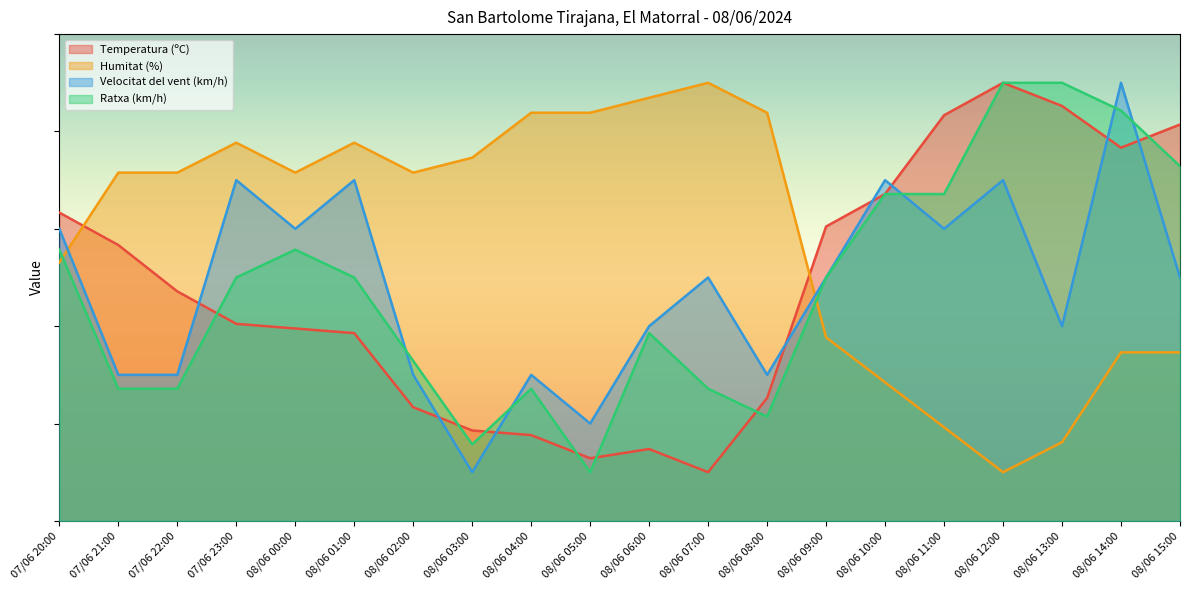

Reading right to left, extract all data points from this chart.

Temperatura (ºC): 81.4	76.7	85.2	90.0	83.3	67.1	60.5	25.2	10.0	14.8	12.9	17.6	18.6	23.3	38.6	39.5	40.5	47.1	56.7	63.3
Humitat (%): 34.6	34.6	16.2	10.0	19.2	28.5	37.7	83.8	90.0	86.9	83.8	83.8	74.6	71.5	77.7	71.5	77.7	71.5	71.5	53.1
Velocitat del vent (km/h): 50.0	90.0	40.0	70.0	60.0	70.0	50.0	30.0	50.0	40.0	20.0	30.0	10.0	30.0	70.0	60.0	70.0	30.0	30.0	60.0
Ratxa (km/h): 72.9	84.3	90.0	90.0	67.1	67.1	50.0	21.4	27.1	38.6	10.0	27.1	15.7	32.9	50.0	55.7	50.0	27.1	27.1	55.7